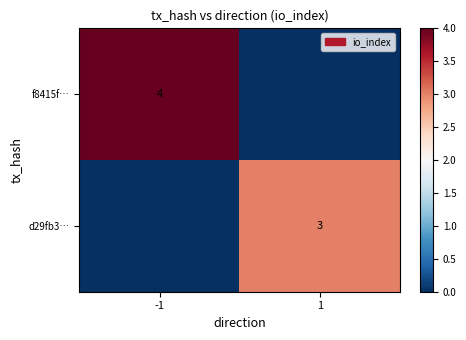

True or false: f8415f… has a value of 4 at -1.

True